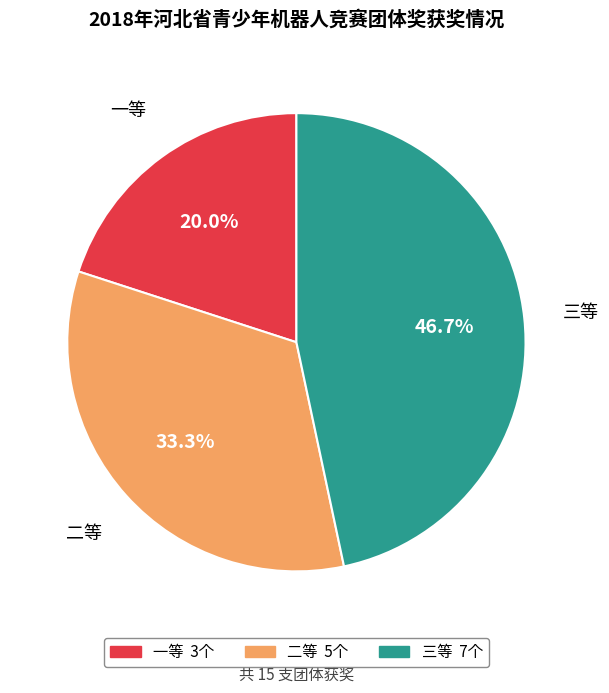

The 二等 slice represents 22% of the pie. True or false?

False